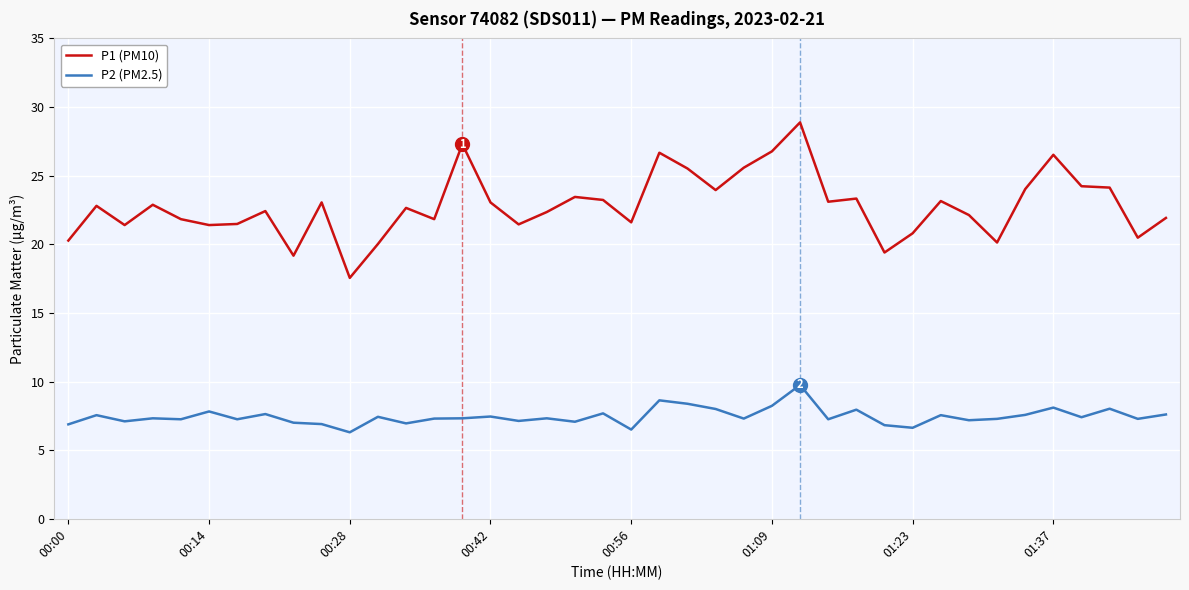

True or false: P2 (PM2.5) and P1 (PM10) intersect in this chart.

False